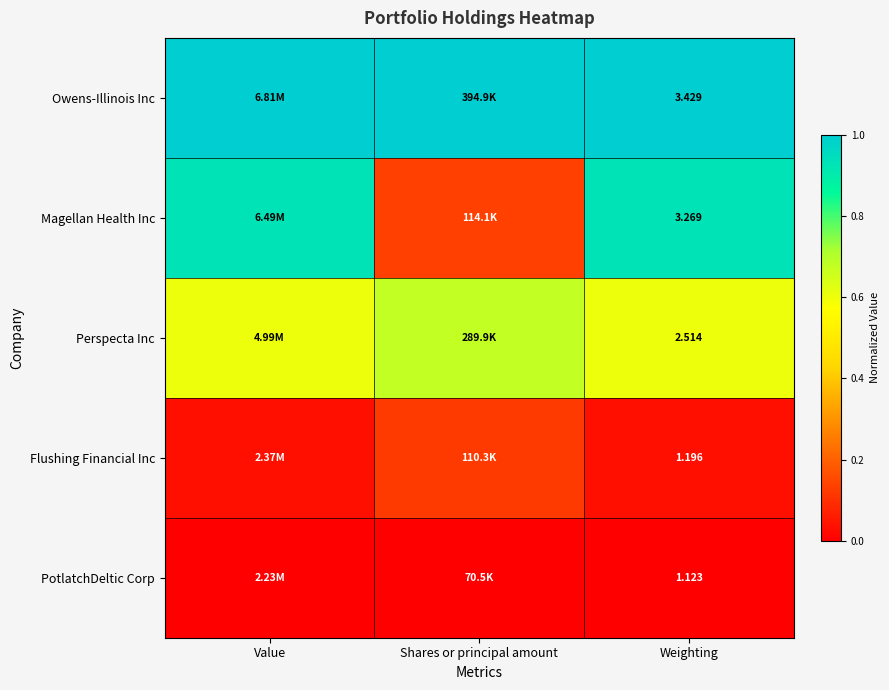

Rank the series at Weighting from highest to lowest value.

Owens-Illinois Inc, Magellan Health Inc, Perspecta Inc, Flushing Financial Inc, PotlatchDeltic Corp